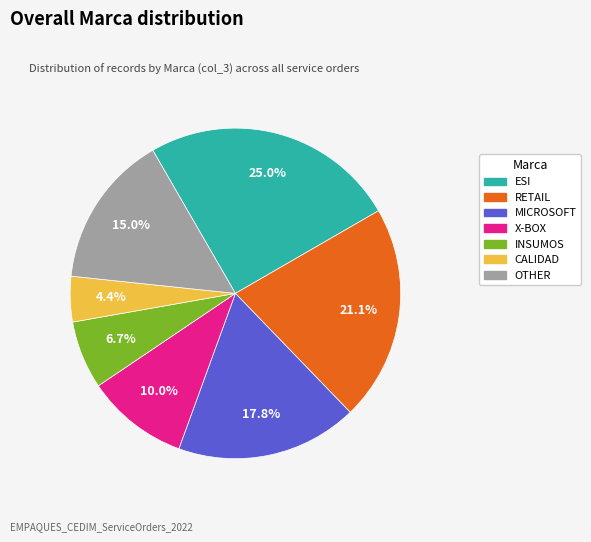

Which slice is the smallest?

CALIDAD